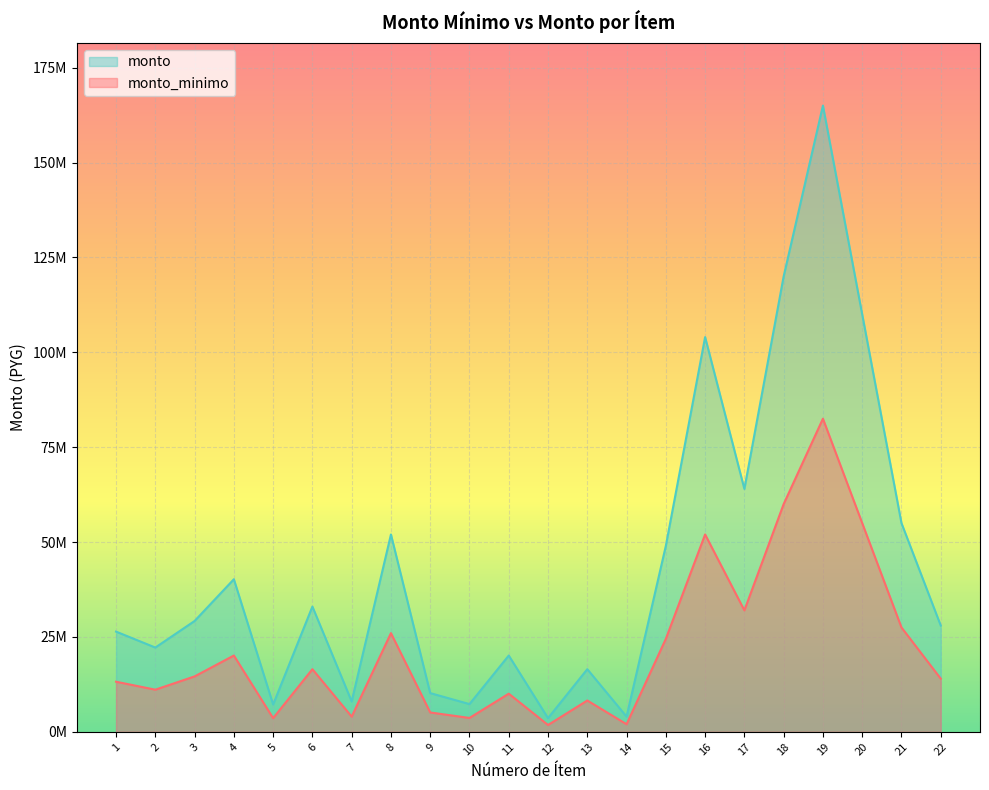

List the labels in order of monto value, largest first.

19, 18, 20, 16, 17, 21, 8, 15, 4, 6, 3, 22, 1, 2, 11, 13, 9, 7, 10, 5, 14, 12